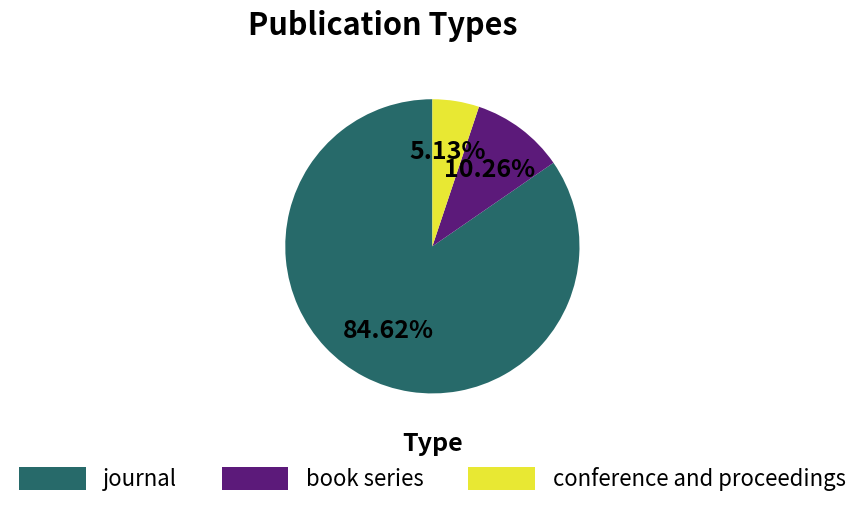

Approximately how many times larger is the value at book series compared to conference and proceedings?

2.0